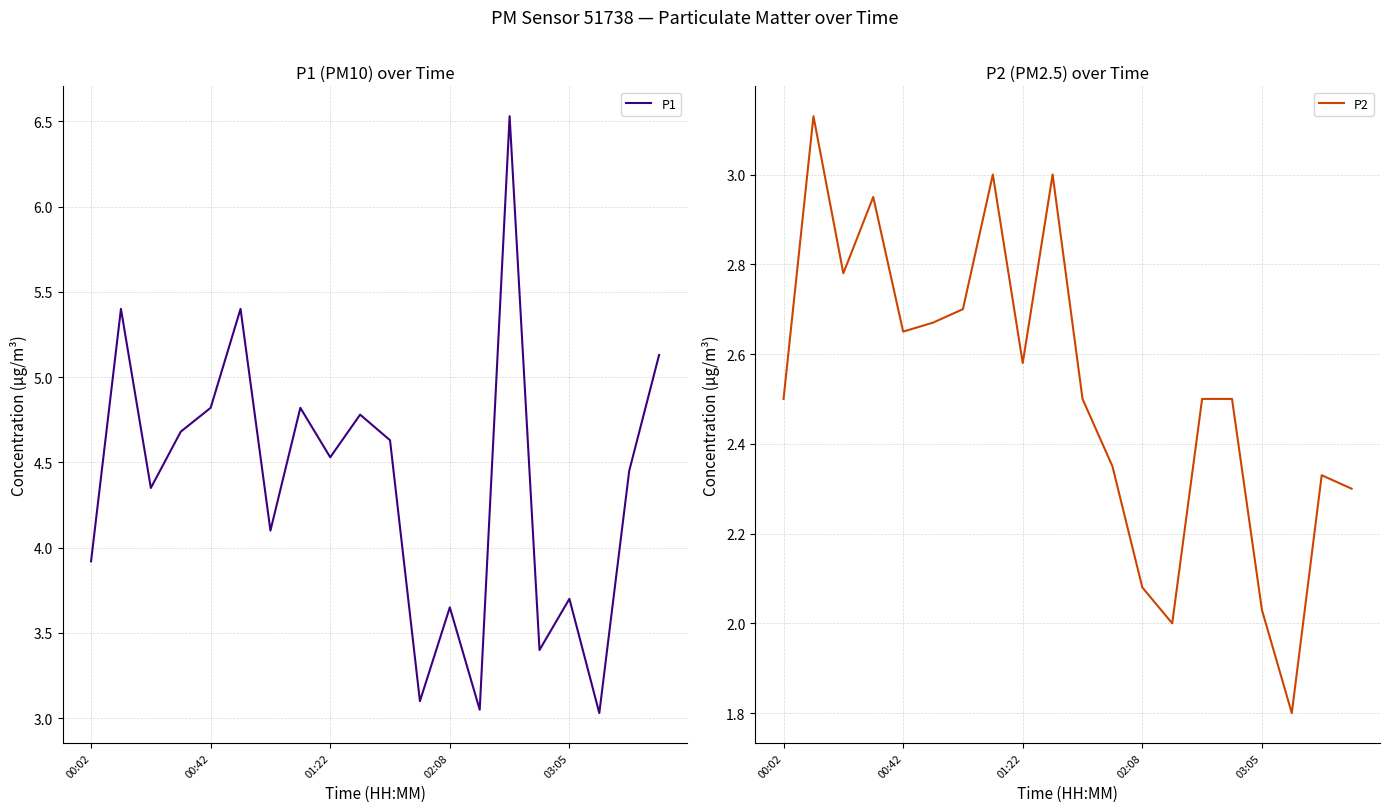

What is the minimum value shown in the chart?

1.8